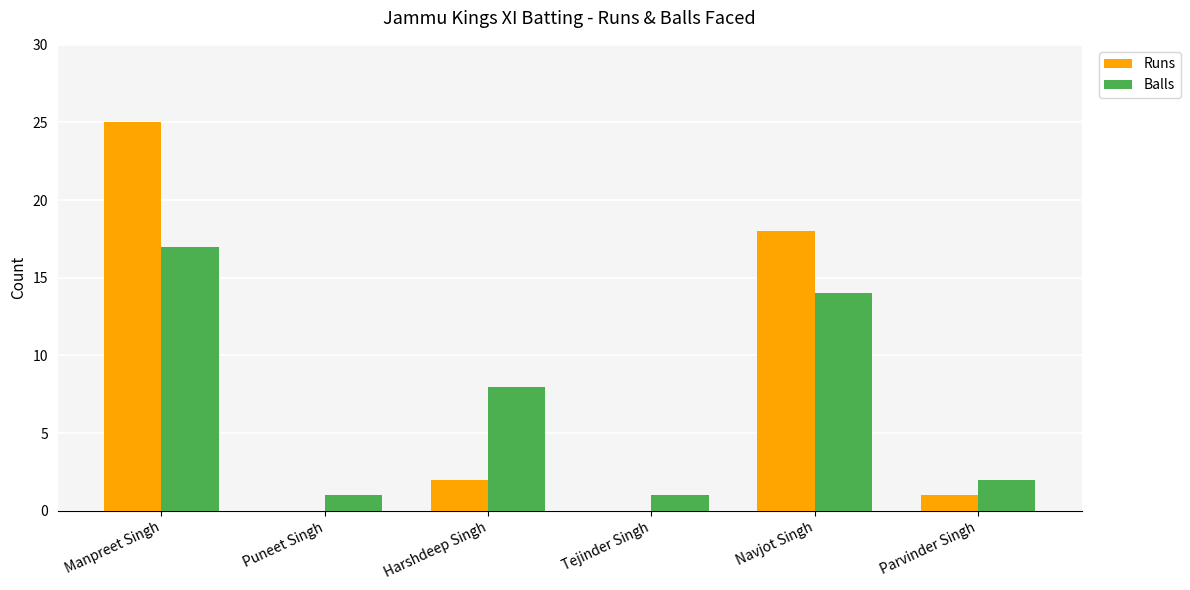

Where is Runs nearest to the value 12?

Navjot Singh